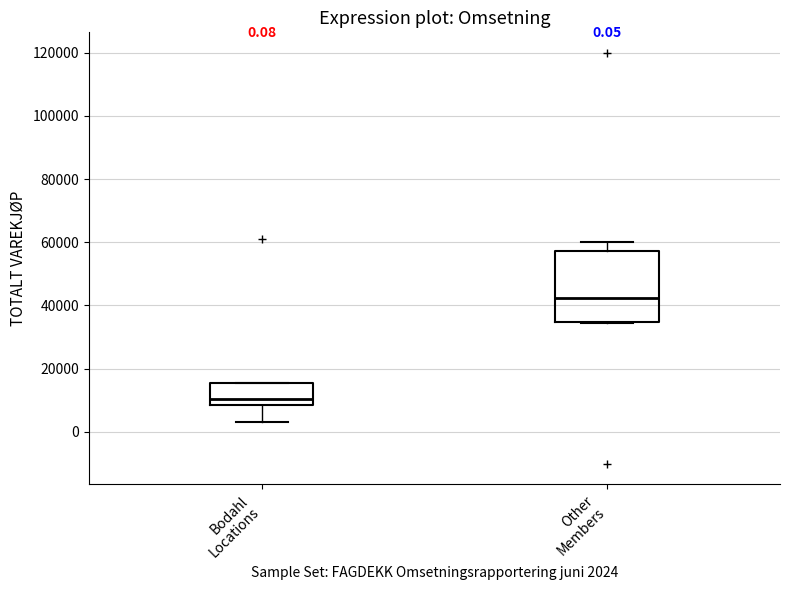

Which box is the tallest, from its lower edge to its upper edge?

Other Members